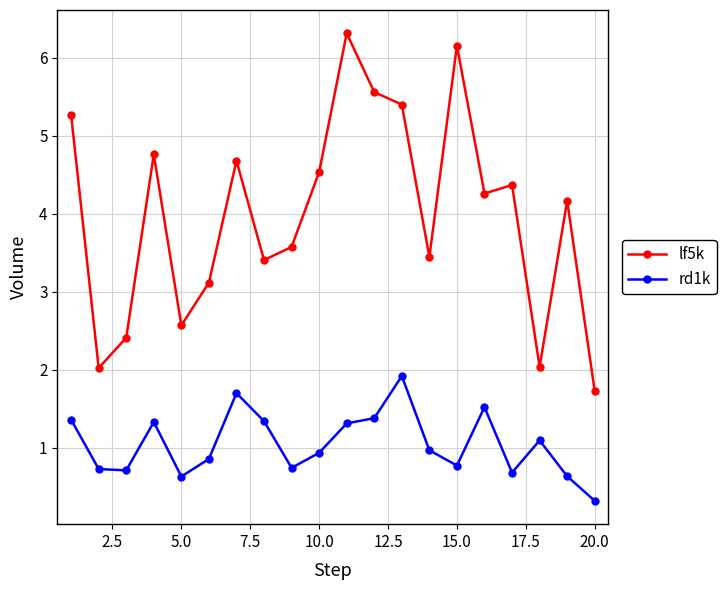

What is the value of the lf5k point at the 14th from the left?

3.4